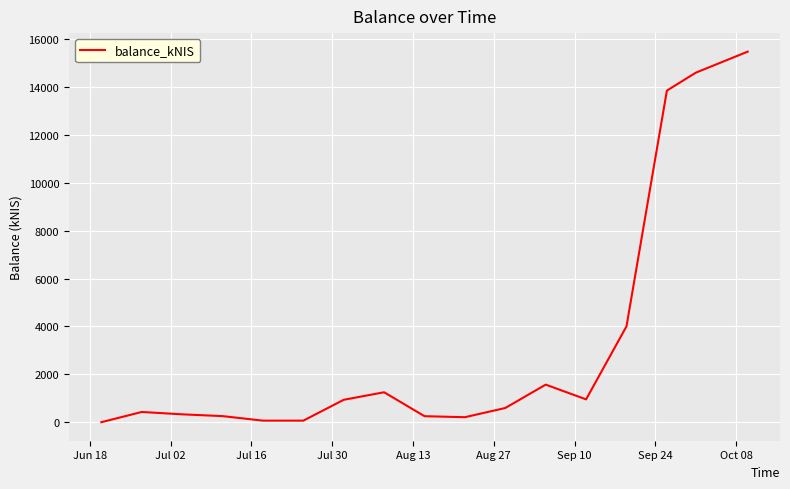

What is the greatest value displayed?

15476.3